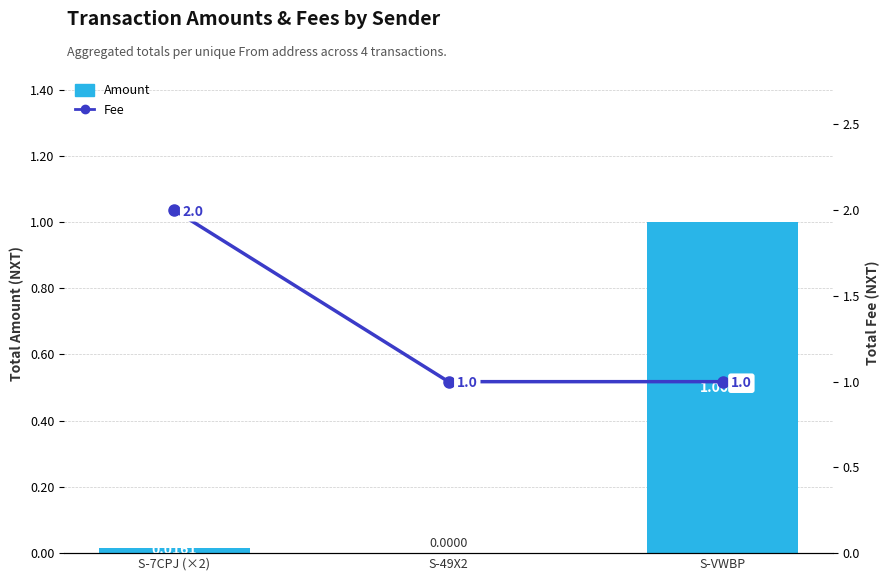

What is the difference between the maximum and minimum values in the Fee series?

1.0